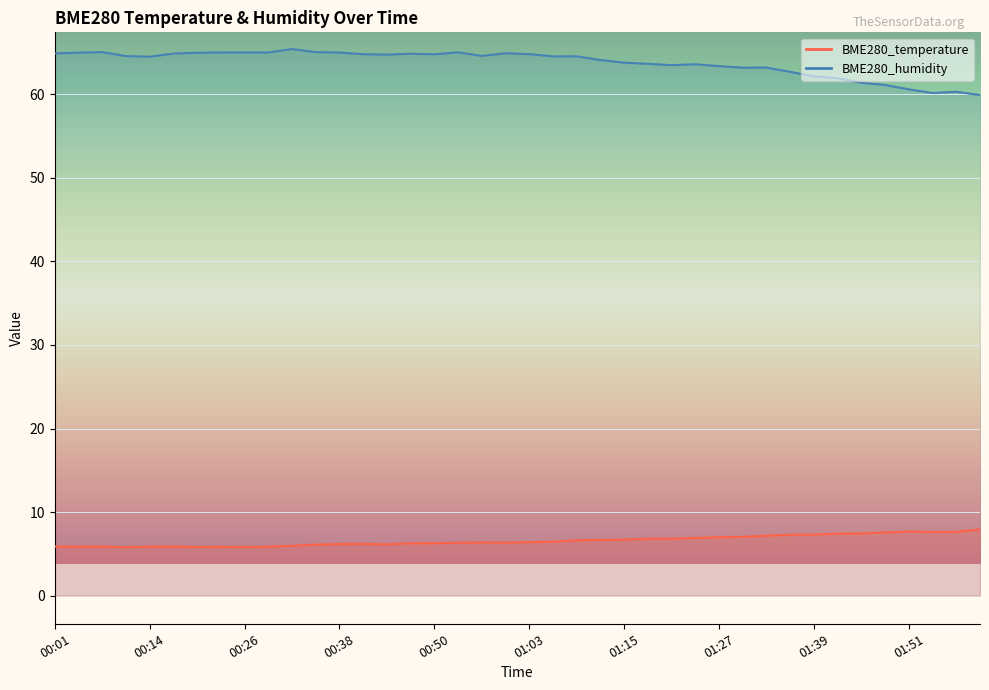

Is it true that BME280_humidity equals 63.5 at 01:21?

True